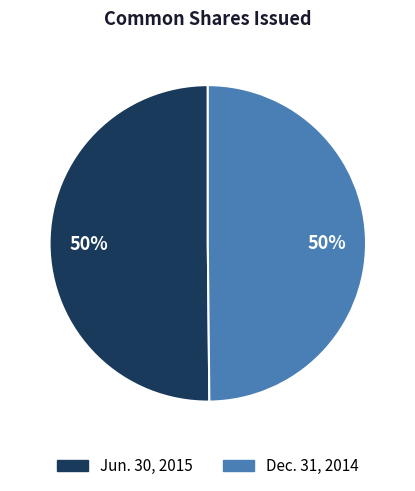

Is it true that Dec. 31, 2014 is 50% of the pie?

True